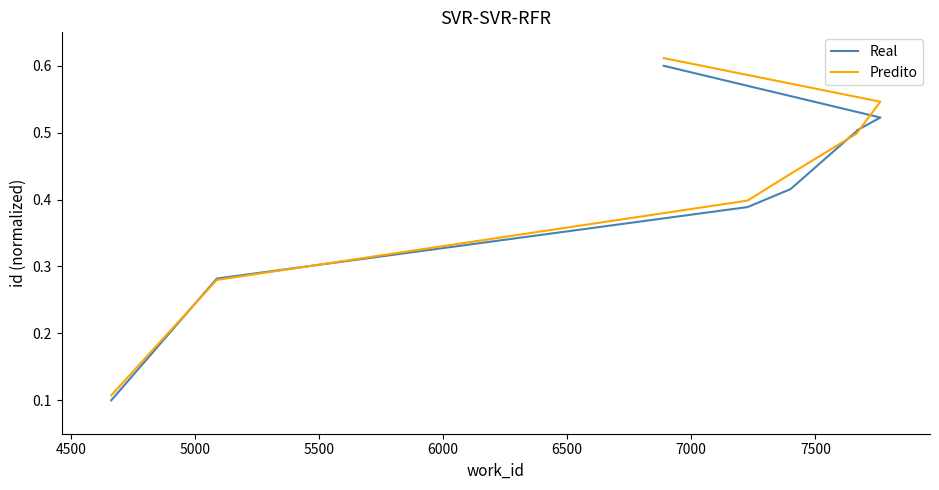

Reading right to left, extract all data points from this chart.

Real: 0.6	0.5	0.5	0.5	0.4	0.4	0.3	0.1
Predito: 0.6	0.5	0.5	0.5	0.4	0.4	0.3	0.1